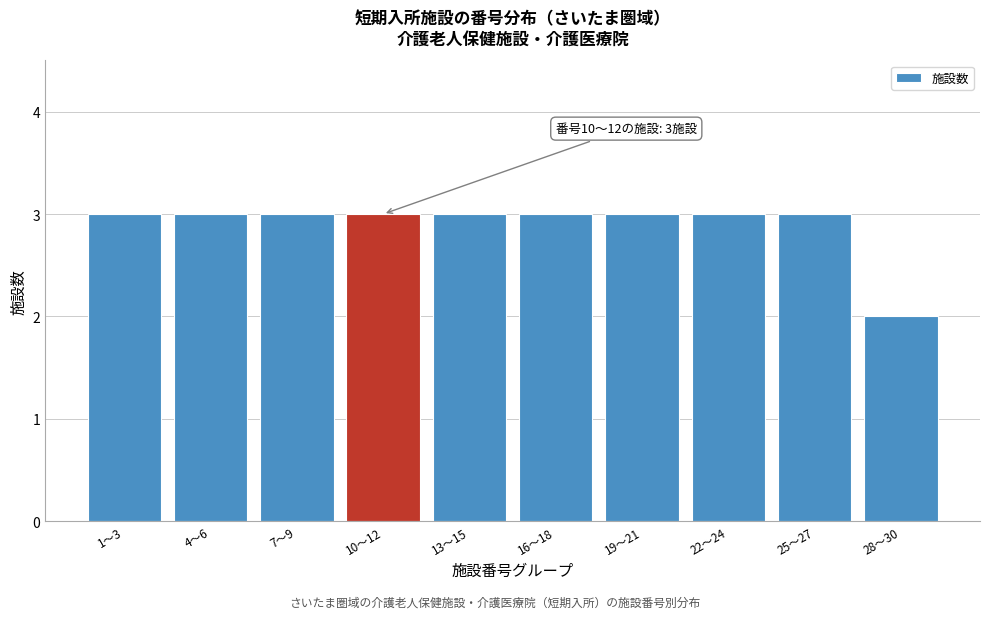

Reading left to right, what are all the values shown in this chart?

3	3	3	3	3	3	3	3	3	2